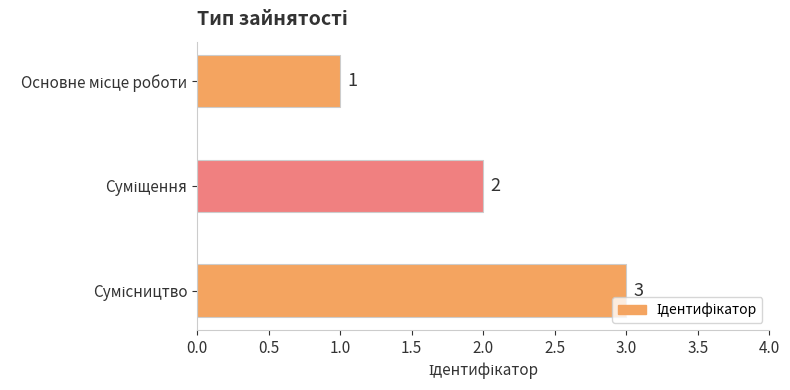

What is the sum of all values?

6